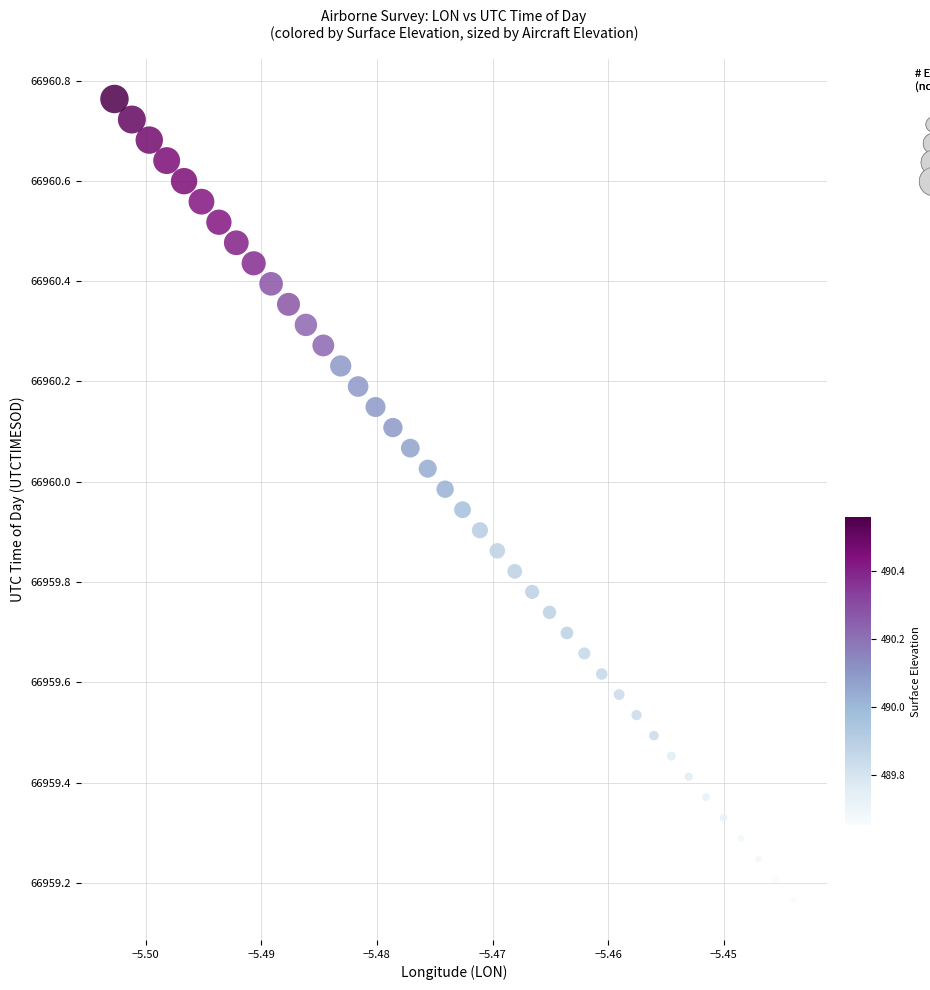

What is the range of Y values (max minus min)?

1.6